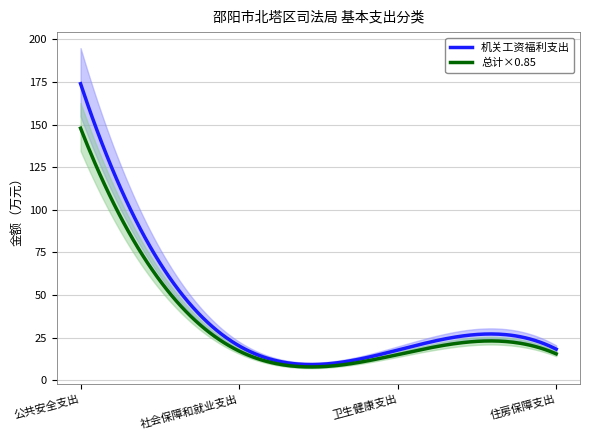

Reading left to right, extract all data points from this chart.

机关工资福利支出: 174.0	20.2	17.8	18.3
总计: 174.0	20.2	17.8	18.3